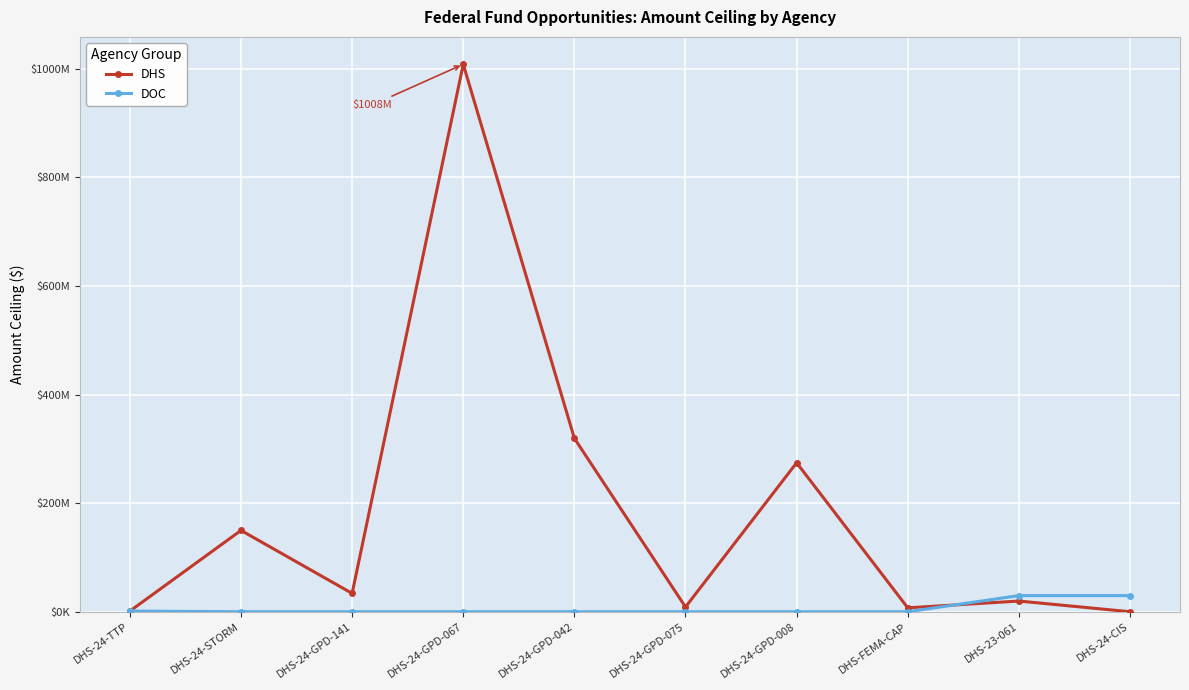

What is the difference between the maximum and second lowest values in the DOC series?

29700000